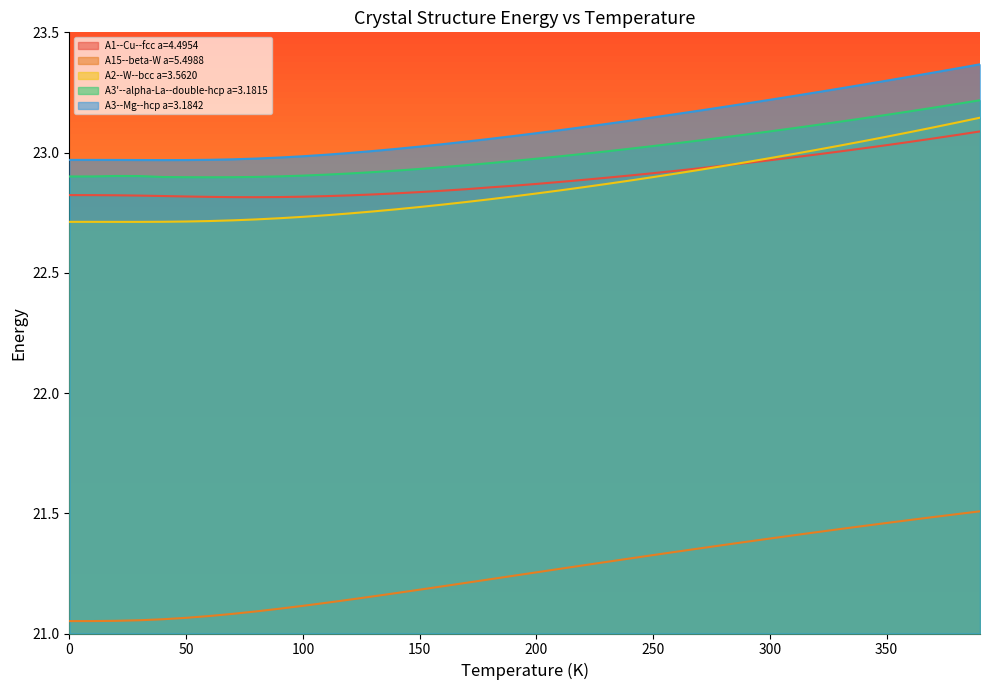

Rank the series at 350 from lowest to highest value.

A15--beta-W a=5.4988, A1--Cu--fcc a=4.4954, A2--W--bcc a=3.5620, A3'--alpha-La--double-hcp a=3.1815, A3--Mg--hcp a=3.1842